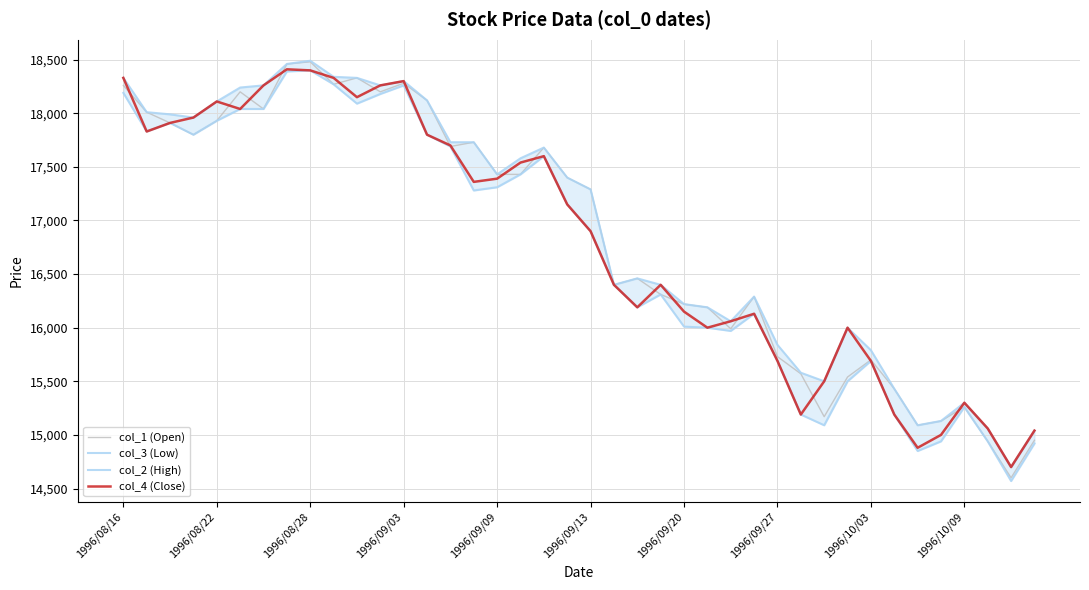

What is the maximum value for col_1 (Open)?

18480